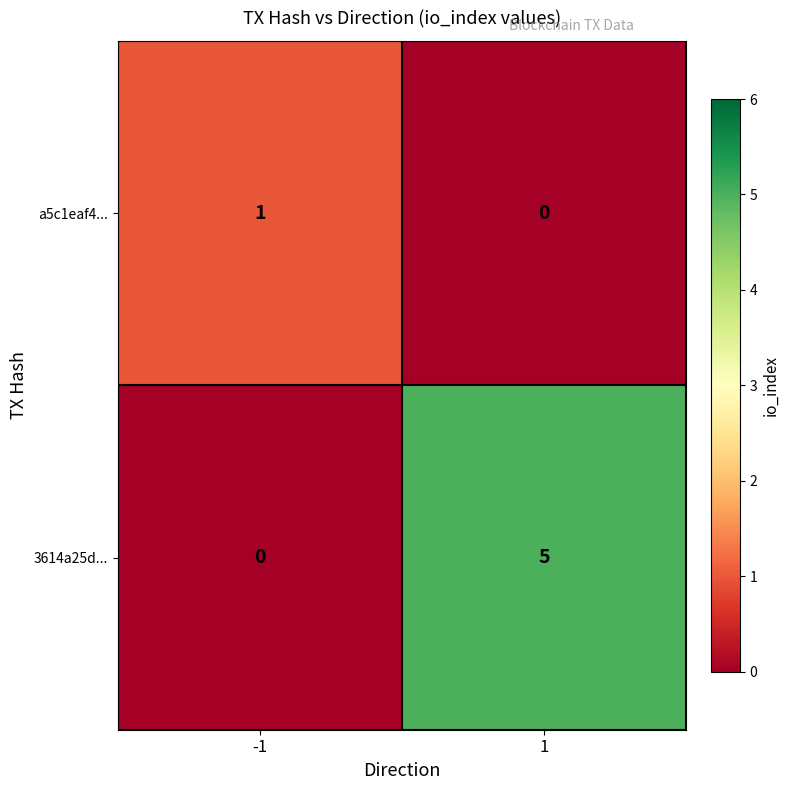

What is the total value across all series at -1?

1